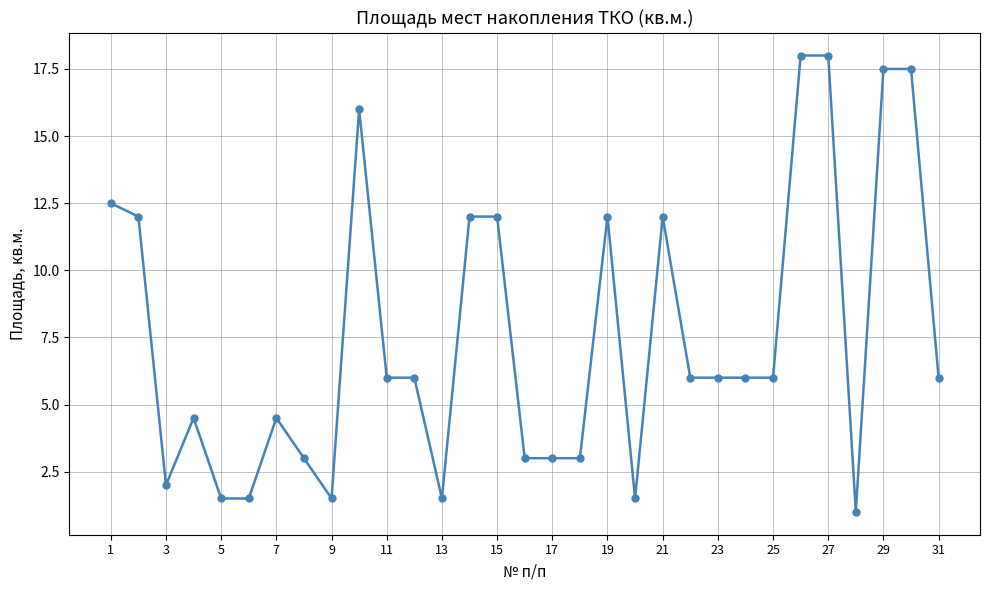

How many distinct data groups are displayed?

1